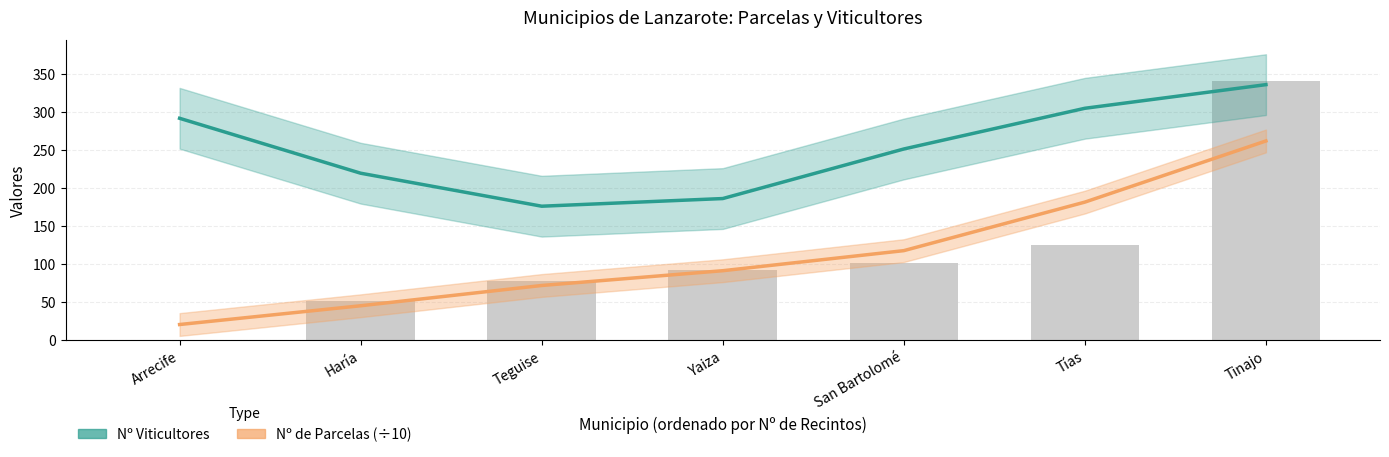

What is the spread (max minus min) of values at Tías?

123.5